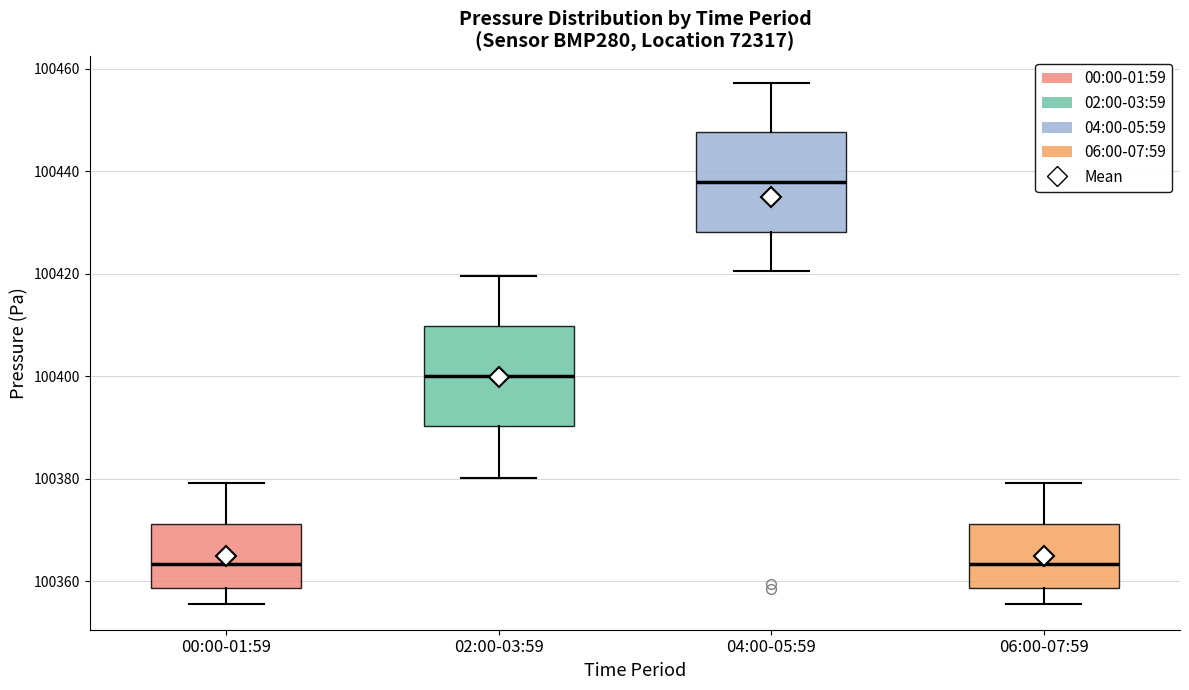

Which box's median line is the highest?

04:00-05:59